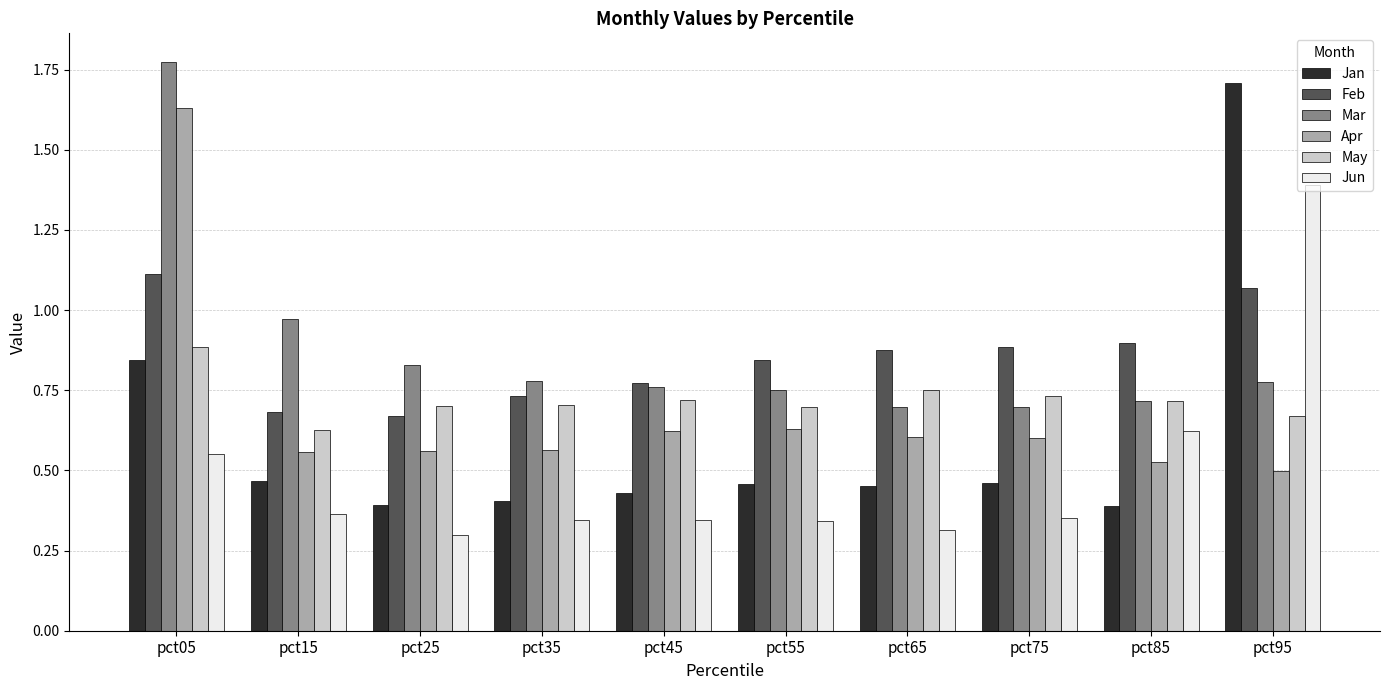

At which category does the chart reach its peak across all series?

pct05